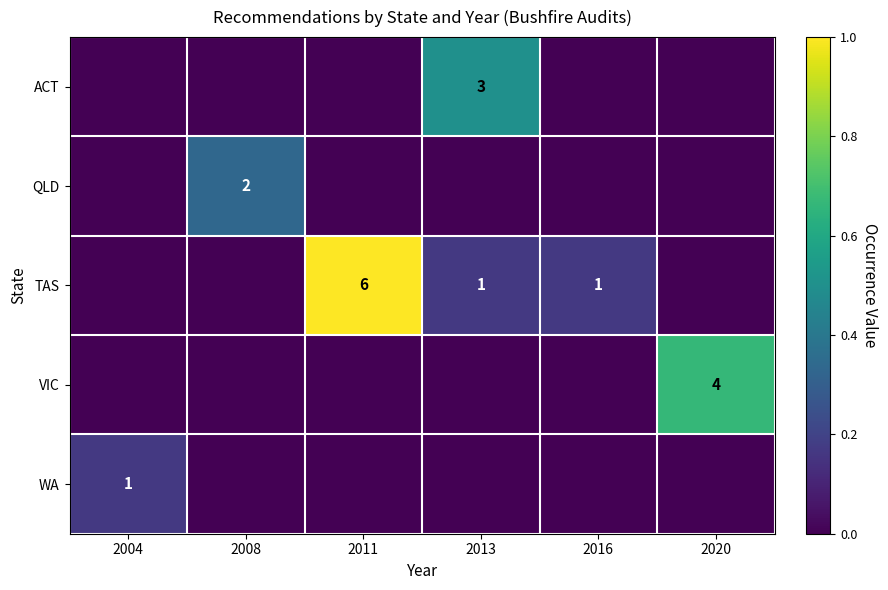

How many values in the ACT series exceed 0?

1